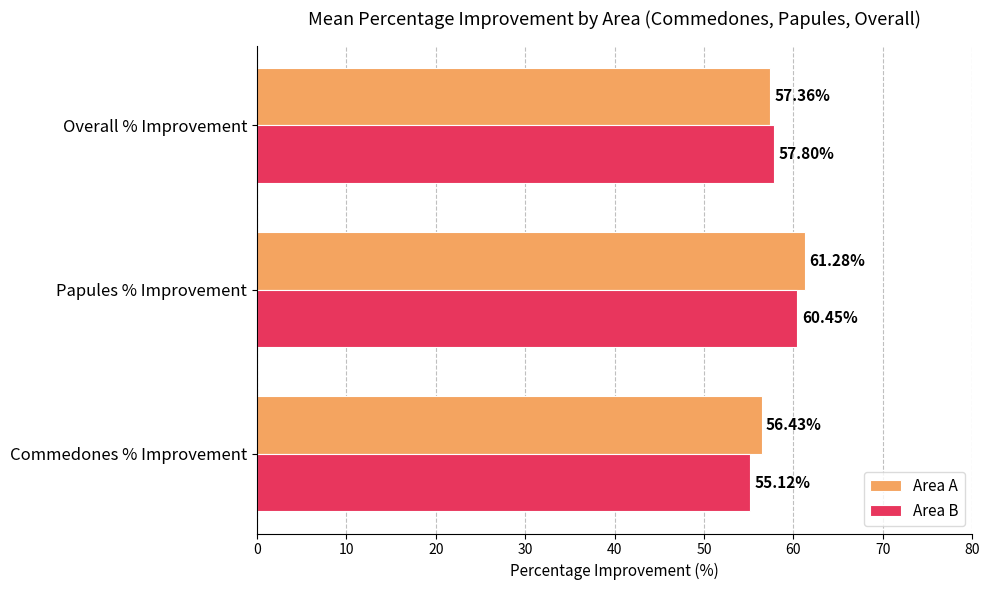

How many data points does each series have?

3